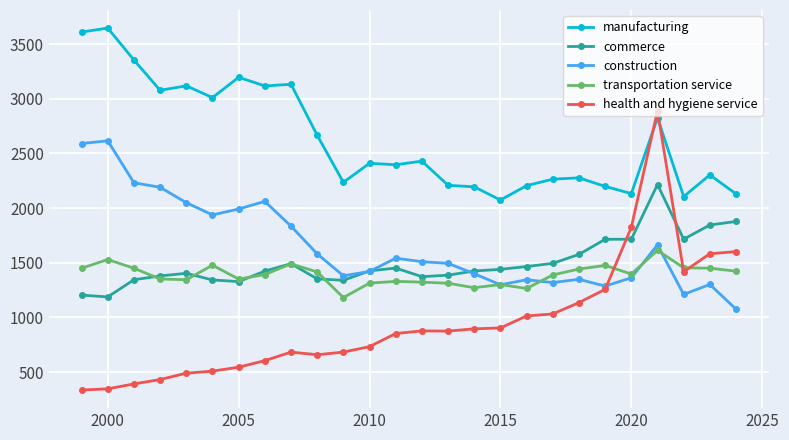

What is the minimum value for commerce?

1188